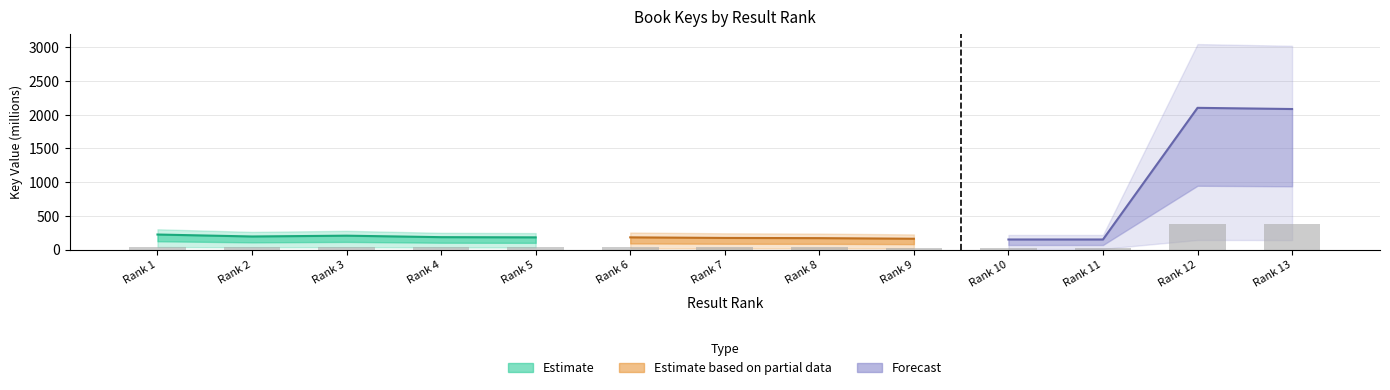

Which category has the highest value across all series?

Rank 12